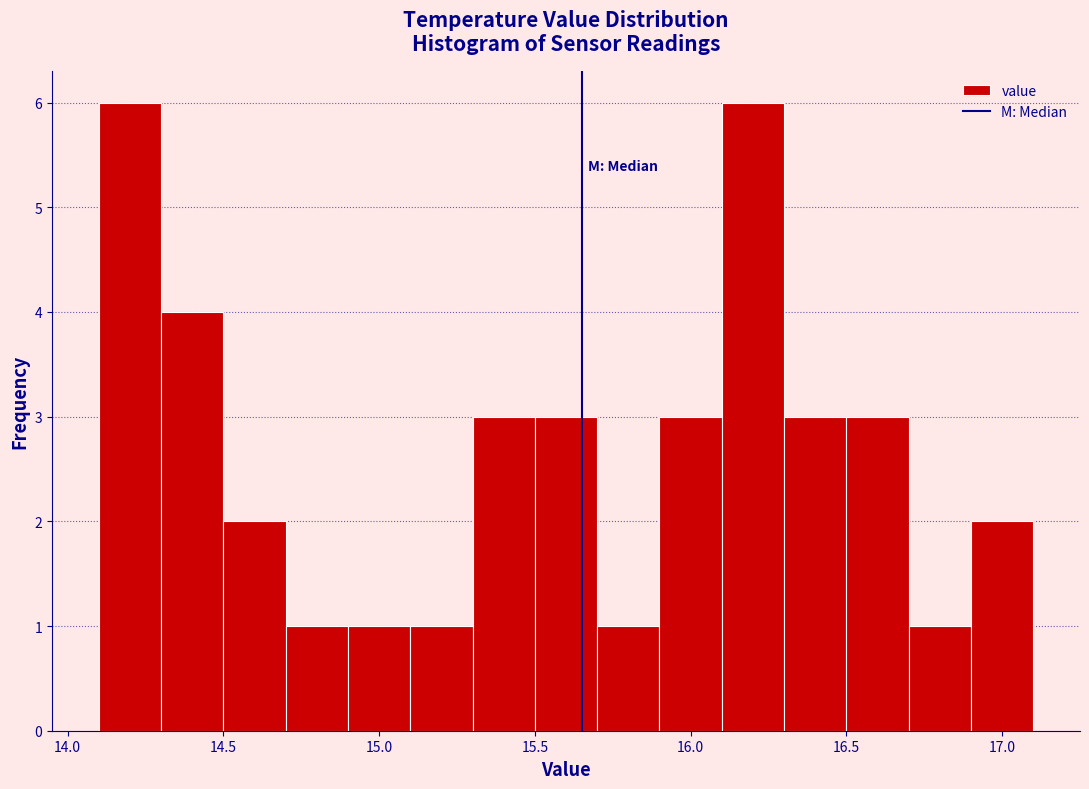

What is the height of the bar covering 16.1 to 16.3 on the x-axis? The values are not printed on the chart, so give them approximately, as read against the axis.

6